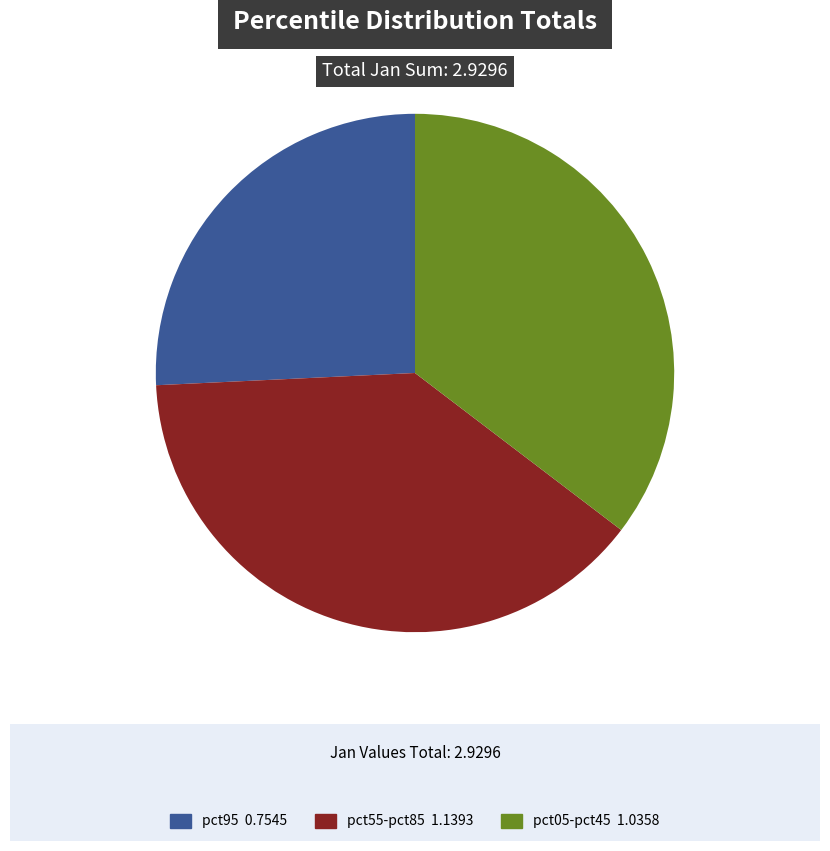

How many slices are in this pie chart?

3